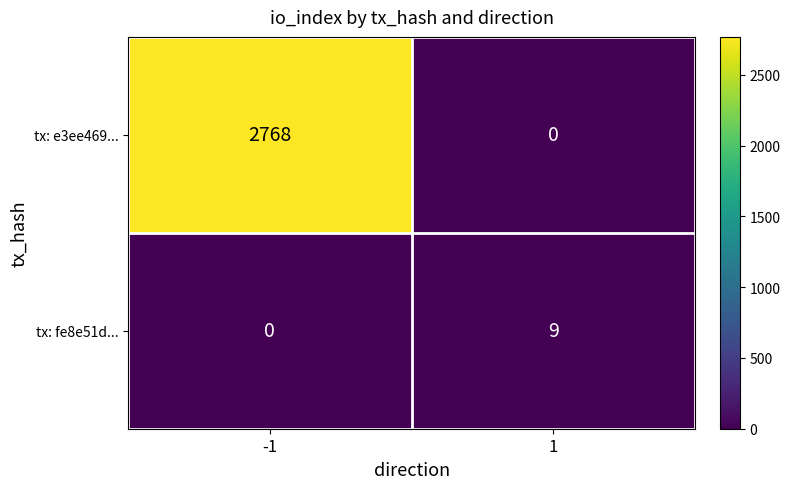

Which series has the widest spread of values?

tx: e3ee469...